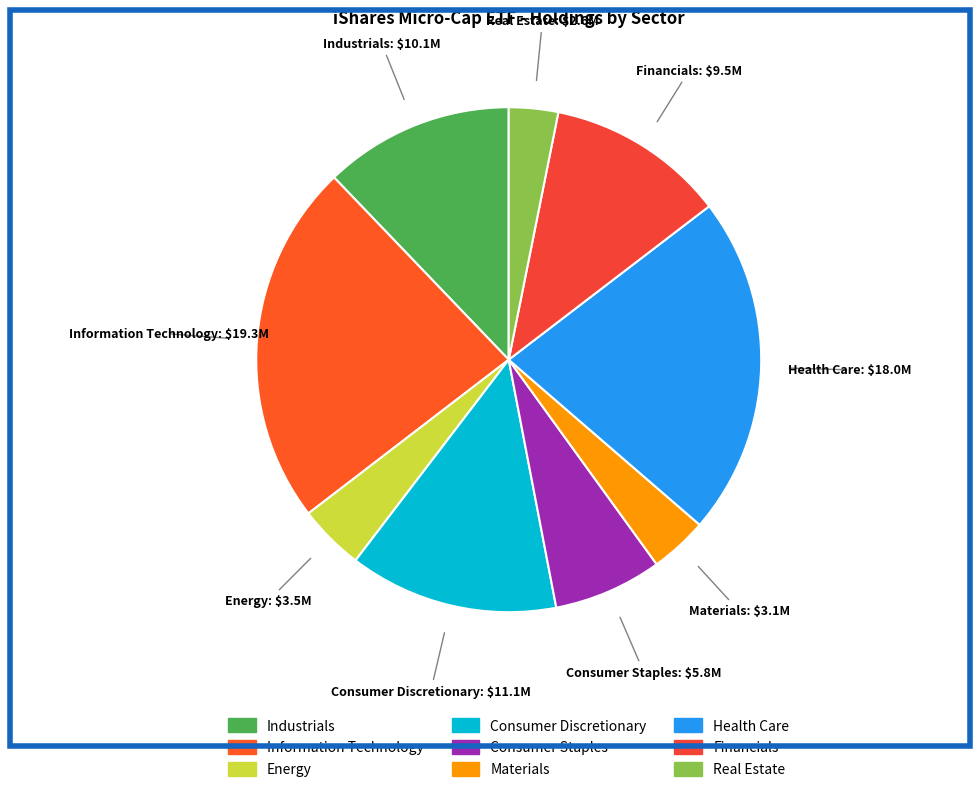

How many segments does this pie chart have?

9